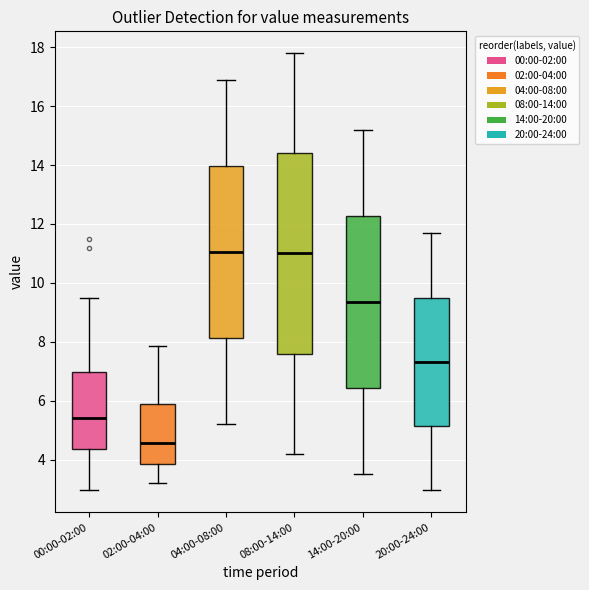

Reading left to right, read every box against the y-axis: the position of its median line, the range the box covers, and the ends of its whiskers. The values are not printed on the chart, so give them approximately, as read against the axis.

00:00-02:00: median 5.4, box 4.4 to 7.0, whiskers 3.0 to 9.6
02:00-04:00: median 4.6, box 3.8 to 6.0, whiskers 3.2 to 7.8
04:00-08:00: median 11.0, box 8.2 to 14.0, whiskers 5.2 to 17.0
08:00-14:00: median 11.0, box 7.6 to 14.4, whiskers 4.2 to 17.8
14:00-20:00: median 9.4, box 6.4 to 12.2, whiskers 3.6 to 15.2
20:00-24:00: median 7.4, box 5.2 to 9.4, whiskers 3.0 to 11.8